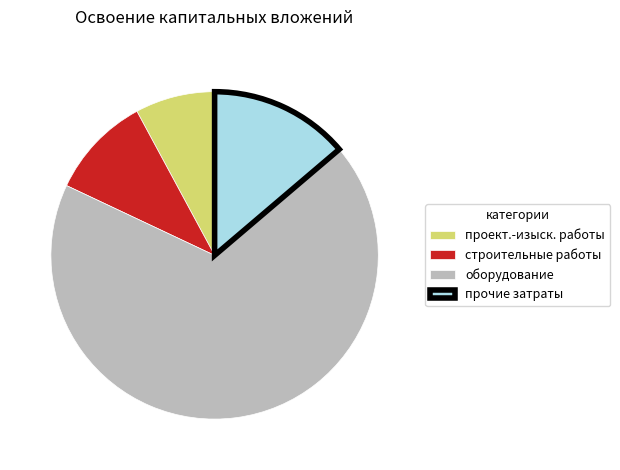

Between оборудование and проект.-изыск. работы, which is larger?

оборудование